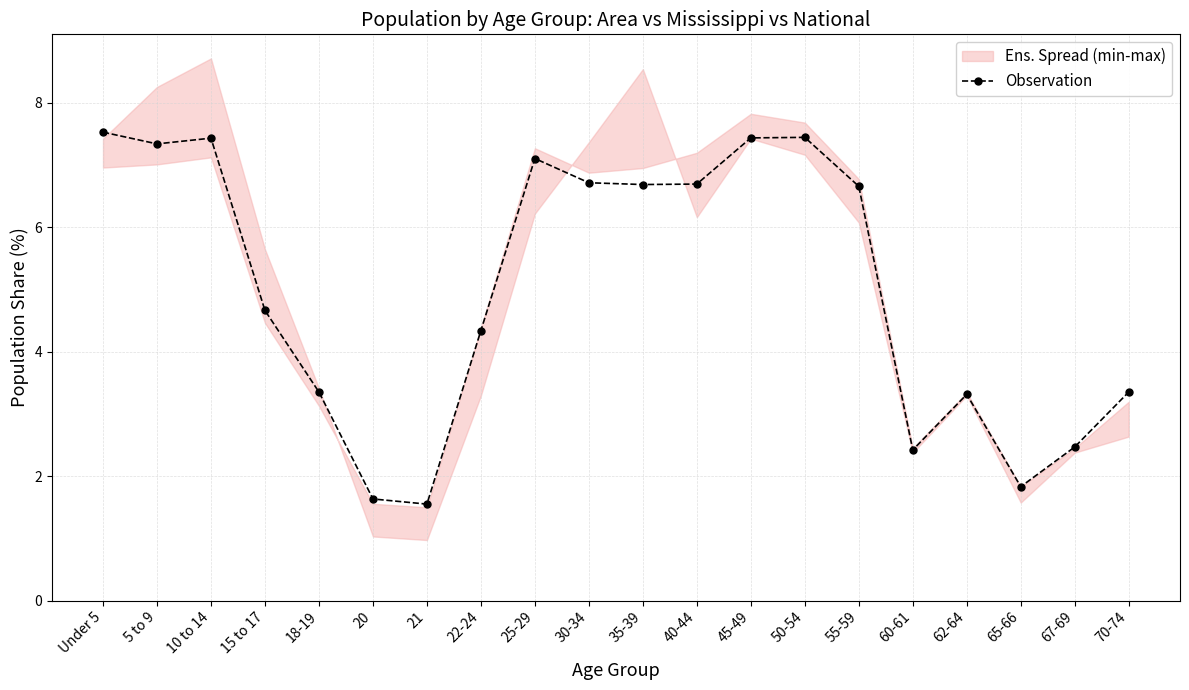

Count the number of values greater than 6.

10